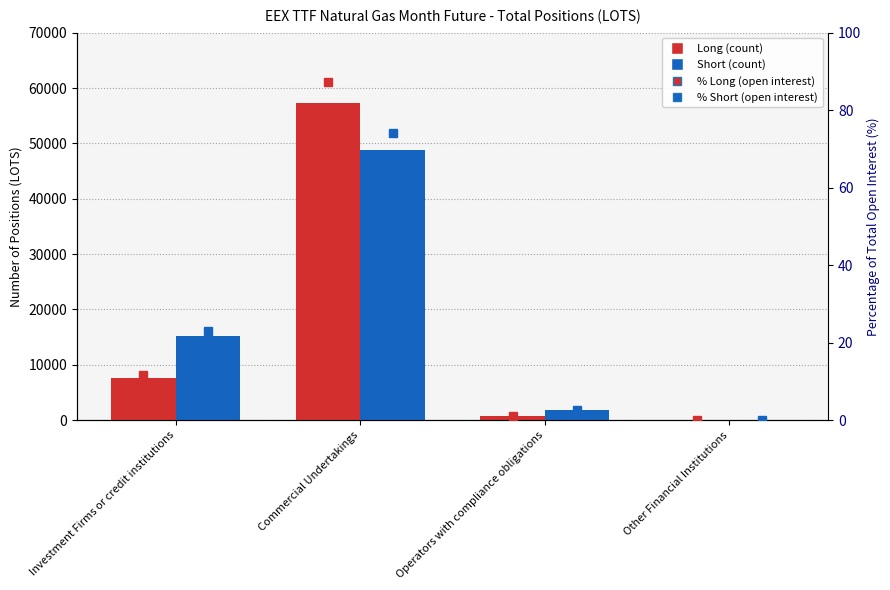

At which label is Long closest to 28667?

Investment Firms or credit institutions